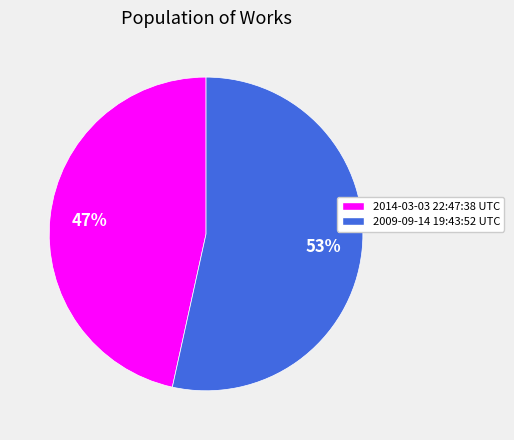

Count the number of slices in the pie.

2